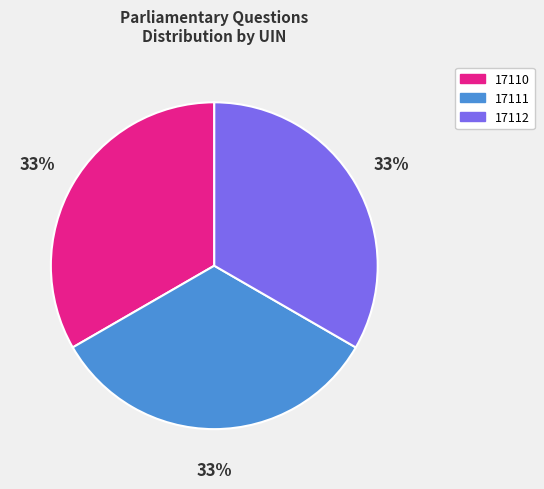

Does 17112 account for over 50% of the chart?

No